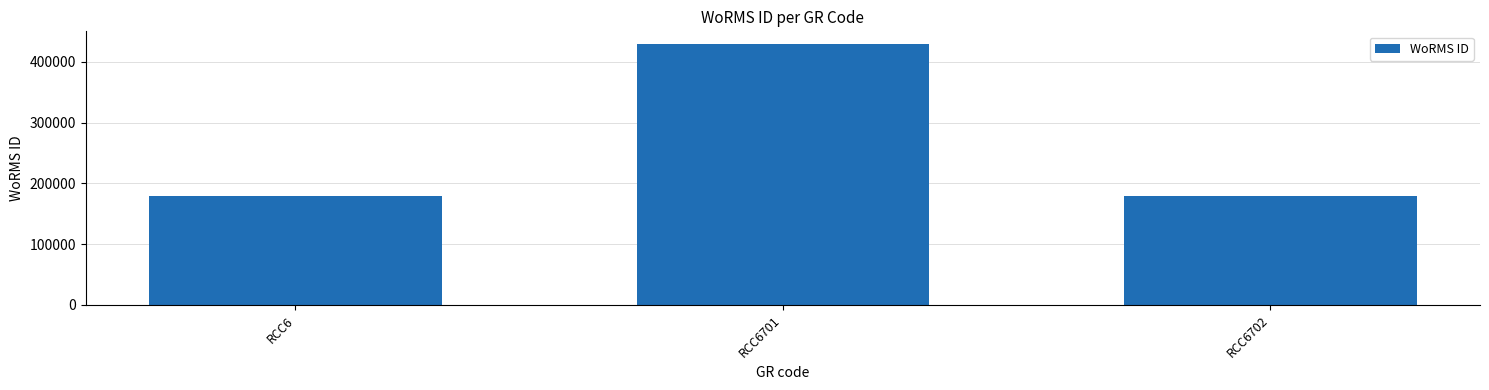

What is the difference between the values at RCC6701 and RCC6?

250045